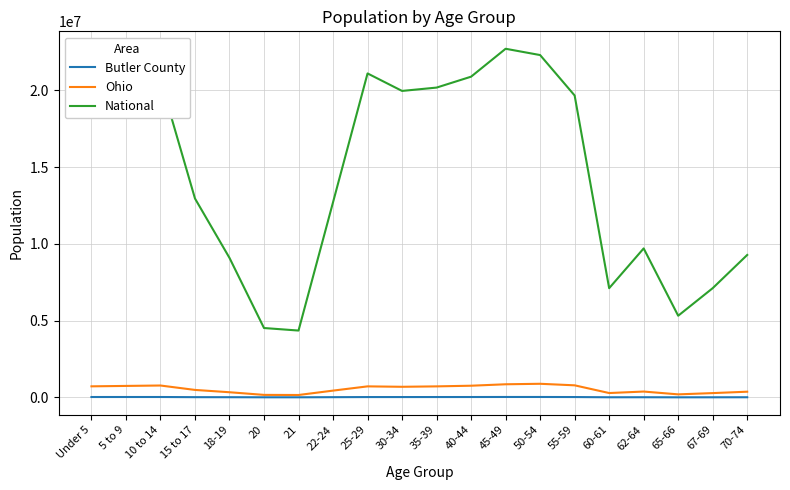

Is this an area chart (filled region under the line)?

No